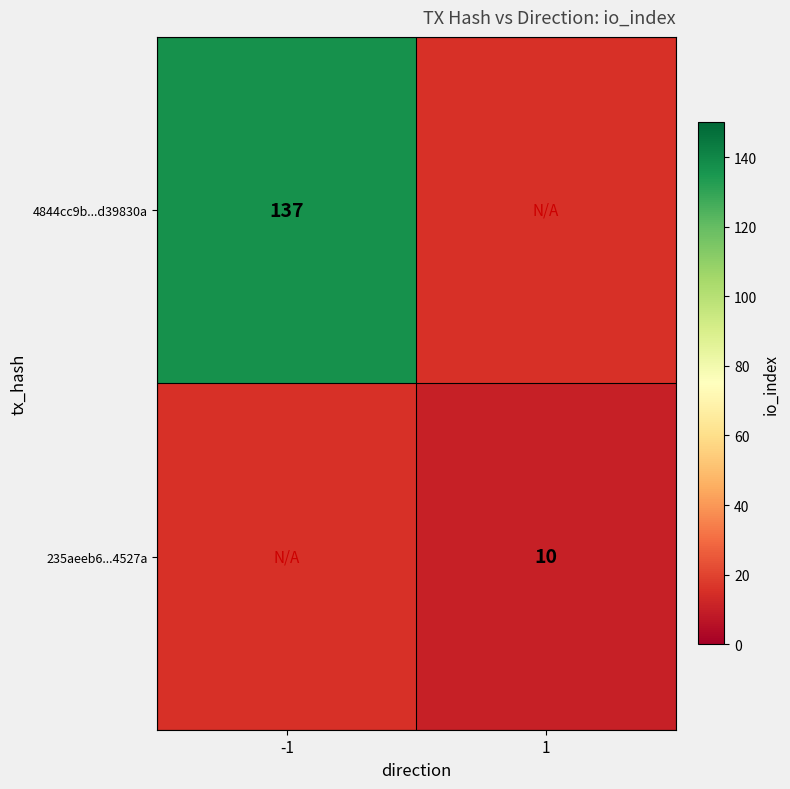

The value of 4844cc9b...d39830a at -1 is 137. True or false?

True